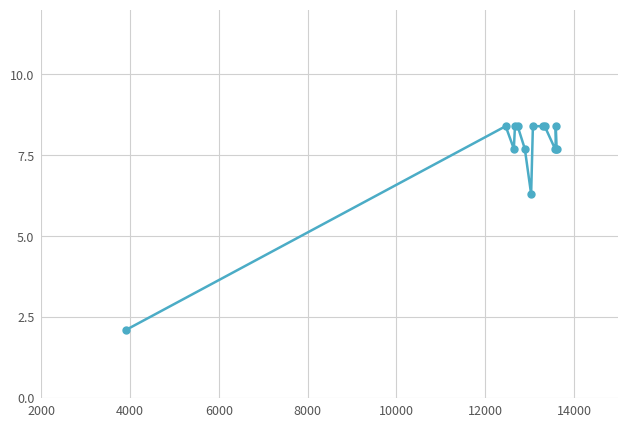

What is the sum of all values?

105.7